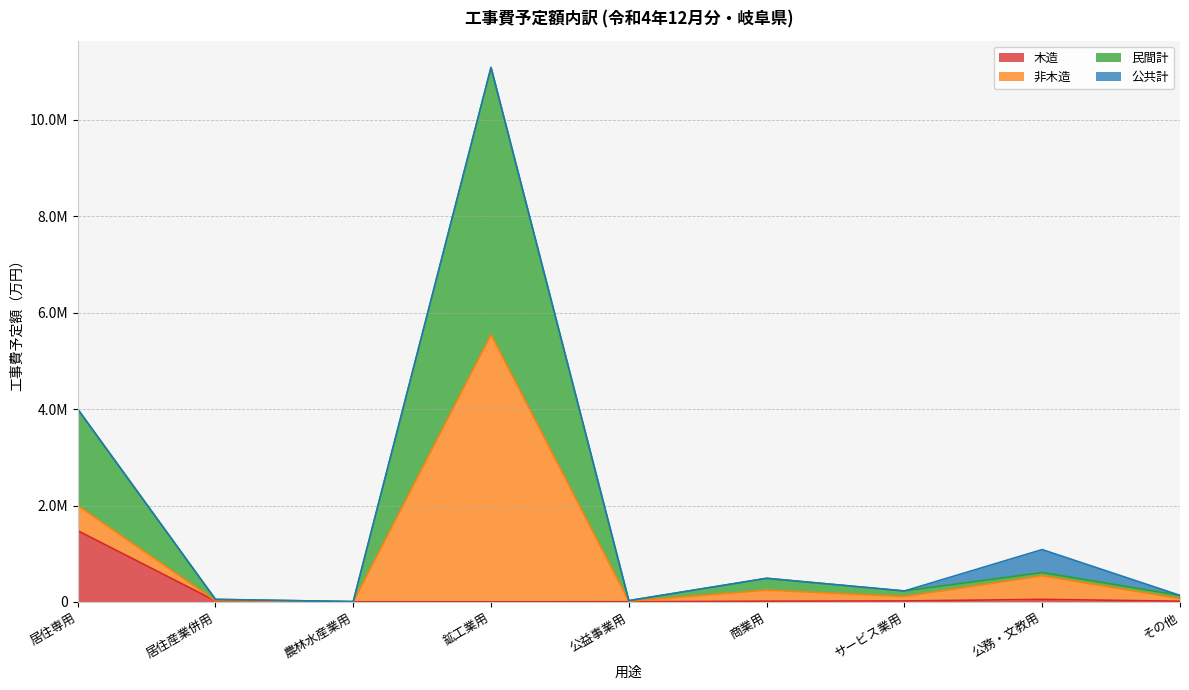

Where is the first local minimum for 木造?

農林水産業用